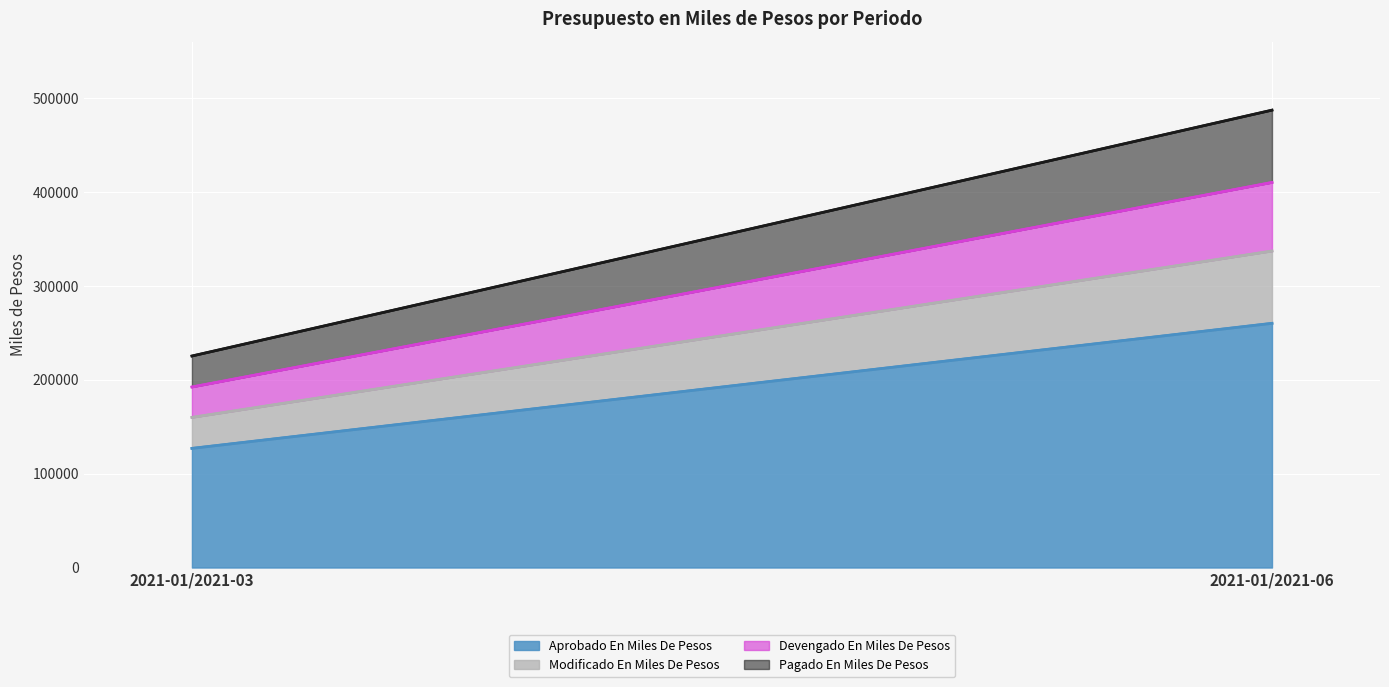

What is the difference between the highest and lowest values at 2021-01/2021-06?

187136.3